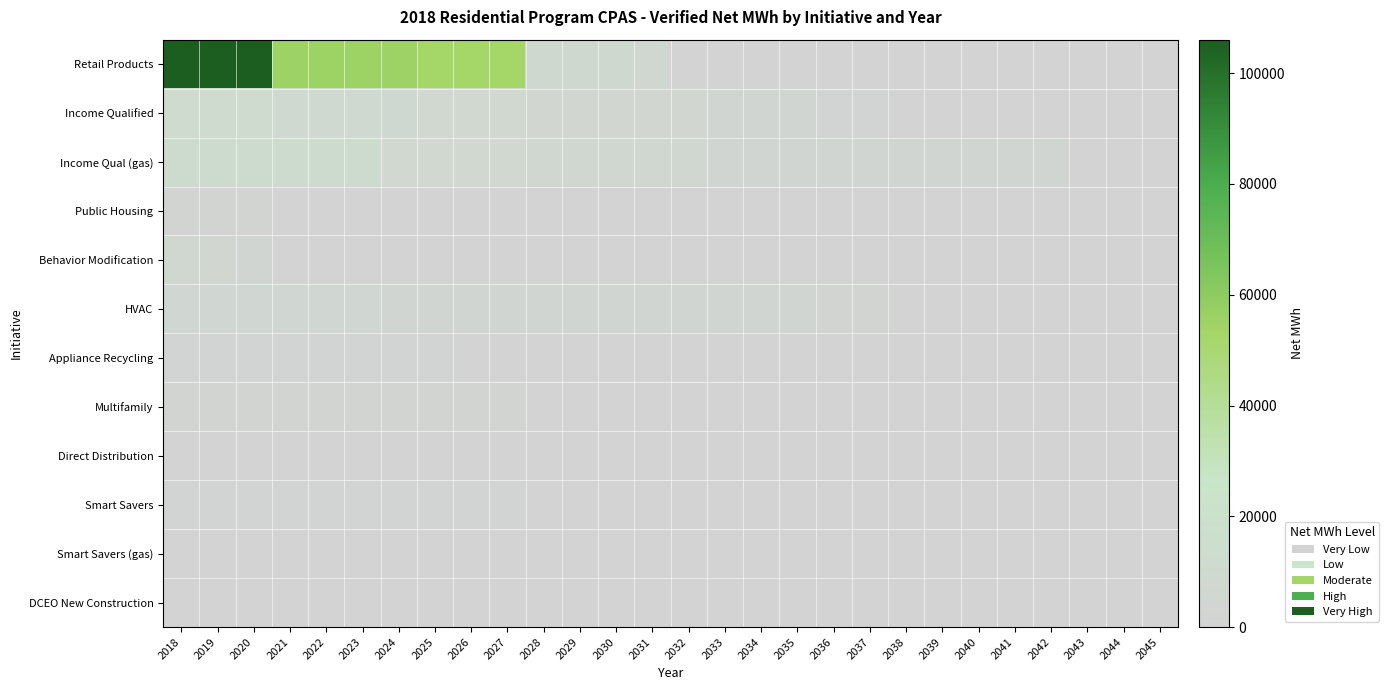

Reading left to right, list all the values displayed in this chart.

Retail Products: 2018=106060.3	2019=106060.3	2020=105892.7	2021=55309.4	2022=55309.4	2023=55309.4	2024=55309.4	2025=52659.5	2026=52659.5	2027=52659.5	2028=8656.9	2029=8656.9	2030=8656.9	2031=6925.5	2032=0.0	2033=0.0	2034=0.0	2035=0.0	2036=0.0	2037=0.0	2038=0.0	2039=0.0	2040=0.0	2041=0.0	2042=0.0	2043=0.0	2044=0.0	2045=0.0
Income Qualified: 2018=11576.1	2019=11576.1	2020=11576.1	2021=9240.5	2022=9240.5	2023=9235.2	2024=8064.5	2025=7305.9	2026=7305.9	2027=7166.7	2028=4958.3	2029=4958.3	2030=4958.3	2031=4958.3	2032=4958.3	2033=4120.8	2034=4120.8	2035=4120.8	2036=2854.0	2037=2688.9	2038=1382.0	2039=1382.0	2040=1382.0	2041=1382.0	2042=1382.0	2043=1382.0	2044=0.0	2045=0.0
Income Qual (gas): 2018=12570.7	2019=12570.7	2020=12570.7	2021=12570.7	2022=12570.7	2023=12570.7	2024=7176.1	2025=7176.1	2026=7055.8	2027=7055.8	2028=5856.0	2029=5856.0	2030=5856.0	2031=5856.0	2032=5856.0	2033=4410.4	2034=4410.4	2035=4410.4	2036=4410.4	2037=4410.4	2038=3278.9	2039=3278.9	2040=3278.9	2041=3278.9	2042=3278.9	2043=0.0	2044=0.0	2045=0.0
Public Housing: 2018=1675.2	2019=1675.2	2020=1675.2	2021=1152.8	2022=1152.8	2023=1152.8	2024=1152.8	2025=990.8	2026=964.6	2027=814.9	2028=359.1	2029=358.9	2030=358.9	2031=358.9	2032=358.9	2033=250.5	2034=250.5	2035=250.5	2036=250.5	2037=250.5	2038=250.5	2039=250.5	2040=250.5	2041=250.5	2042=250.5	2043=250.5	2044=0.0	2045=0.0
Behavior Modification: 2018=6679.9	2019=4931.9	2020=3048.4	2021=1615.1	2022=721.2	2023=0.0	2024=0.0	2025=0.0	2026=0.0	2027=0.0	2028=0.0	2029=0.0	2030=0.0	2031=0.0	2032=0.0	2033=0.0	2034=0.0	2035=0.0	2036=0.0	2037=0.0	2038=0.0	2039=0.0	2040=0.0	2041=0.0	2042=0.0	2043=0.0	2044=0.0	2045=0.0
HVAC: 2018=5230.2	2019=5230.2	2020=5230.2	2021=5230.2	2022=5230.2	2023=5206.4	2024=3399.1	2025=3399.1	2026=3399.1	2027=3399.1	2028=3106.8	2029=3106.8	2030=3106.8	2031=3100.1	2032=3100.1	2033=3100.1	2034=3100.1	2035=3100.1	2036=1717.7	2037=1717.7	2038=0.0	2039=0.0	2040=0.0	2041=0.0	2042=0.0	2043=0.0	2044=0.0	2045=0.0
Appliance Recycling: 2018=2861.6	2019=2861.6	2020=2861.6	2021=2861.6	2022=2861.6	2023=2861.6	2024=2861.6	2025=2861.6	2026=0.0	2027=0.0	2028=0.0	2029=0.0	2030=0.0	2031=0.0	2032=0.0	2033=0.0	2034=0.0	2035=0.0	2036=0.0	2037=0.0	2038=0.0	2039=0.0	2040=0.0	2041=0.0	2042=0.0	2043=0.0	2044=0.0	2045=0.0
Multifamily: 2018=2345.4	2019=2345.4	2020=2345.4	2021=2104.3	2022=2104.3	2023=2090.6	2024=2090.6	2025=1883.6	2026=1854.1	2027=1806.6	2028=8.2	2029=7.1	2030=7.1	2031=7.1	2032=7.1	2033=0.0	2034=0.0	2035=0.0	2036=0.0	2037=0.0	2038=0.0	2039=0.0	2040=0.0	2041=0.0	2042=0.0	2043=0.0	2044=0.0	2045=0.0
Direct Distribution: 2018=1611.6	2019=1611.6	2020=1549.0	2021=1132.3	2022=1132.3	2023=1132.3	2024=1132.3	2025=613.2	2026=613.2	2027=440.0	2028=0.0	2029=0.0	2030=0.0	2031=0.0	2032=0.0	2033=0.0	2034=0.0	2035=0.0	2036=0.0	2037=0.0	2038=0.0	2039=0.0	2040=0.0	2041=0.0	2042=0.0	2043=0.0	2044=0.0	2045=0.0
Smart Savers: 2018=2631.3	2019=2631.3	2020=2631.3	2021=2631.3	2022=2631.3	2023=2631.3	2024=2631.3	2025=2631.3	2026=2631.3	2027=2631.3	2028=0.0	2029=0.0	2030=0.0	2031=0.0	2032=0.0	2033=0.0	2034=0.0	2035=0.0	2036=0.0	2037=0.0	2038=0.0	2039=0.0	2040=0.0	2041=0.0	2042=0.0	2043=0.0	2044=0.0	2045=0.0
Smart Savers (gas): 2018=915.2	2019=915.2	2020=915.2	2021=915.2	2022=915.2	2023=915.2	2024=915.2	2025=915.2	2026=915.2	2027=915.2	2028=0.0	2029=0.0	2030=0.0	2031=0.0	2032=0.0	2033=0.0	2034=0.0	2035=0.0	2036=0.0	2037=0.0	2038=0.0	2039=0.0	2040=0.0	2041=0.0	2042=0.0	2043=0.0	2044=0.0	2045=0.0
DCEO New Construction: 2018=825.6	2019=825.6	2020=825.6	2021=825.6	2022=825.6	2023=825.6	2024=825.6	2025=825.6	2026=825.6	2027=825.6	2028=728.4	2029=728.4	2030=715.3	2031=712.1	2032=701.3	2033=396.7	2034=396.7	2035=396.7	2036=354.6	2037=354.6	2038=354.6	2039=354.6	2040=354.6	2041=354.6	2042=354.6	2043=354.6	2044=0.0	2045=0.0